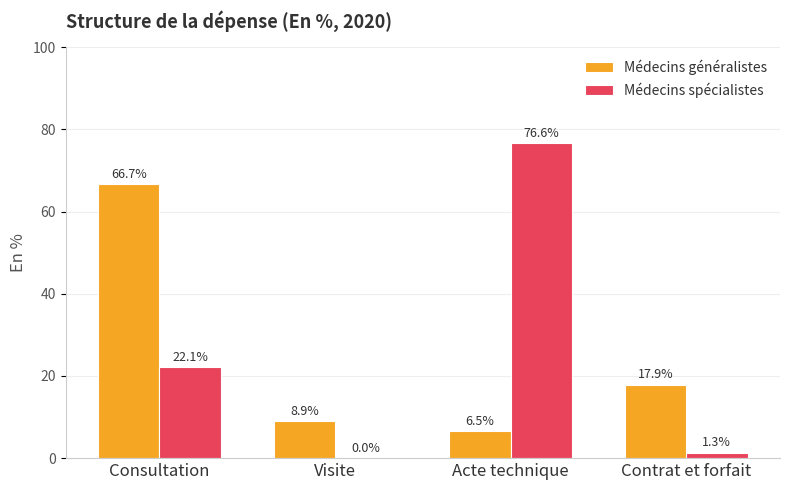

Which series has the widest spread of values?

Médecins spécialistes